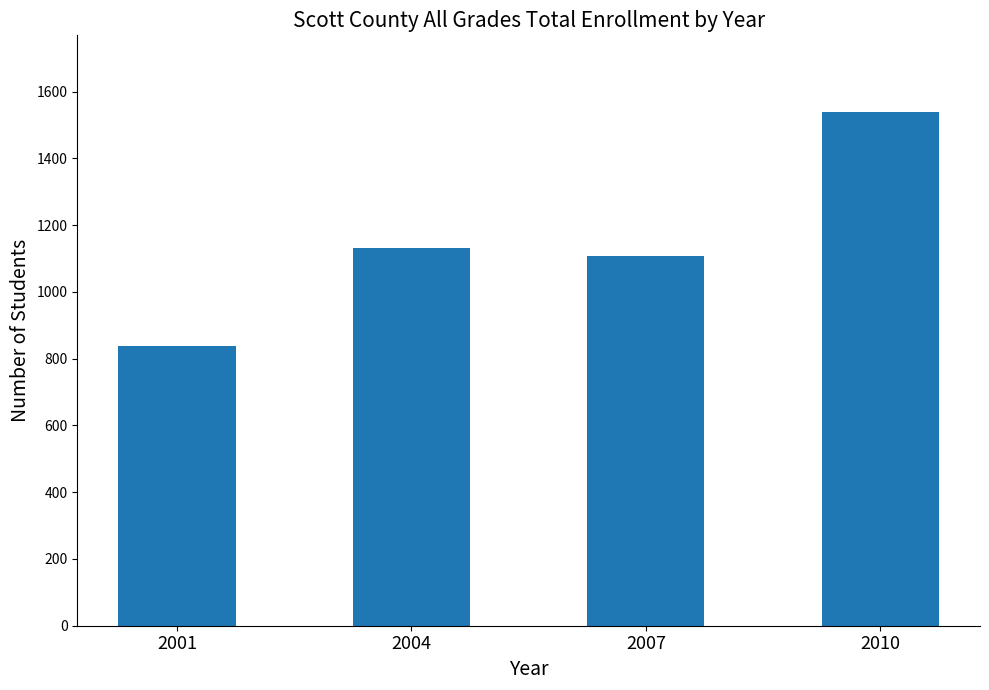

Which has a higher value, 2004 or 2001?

2004